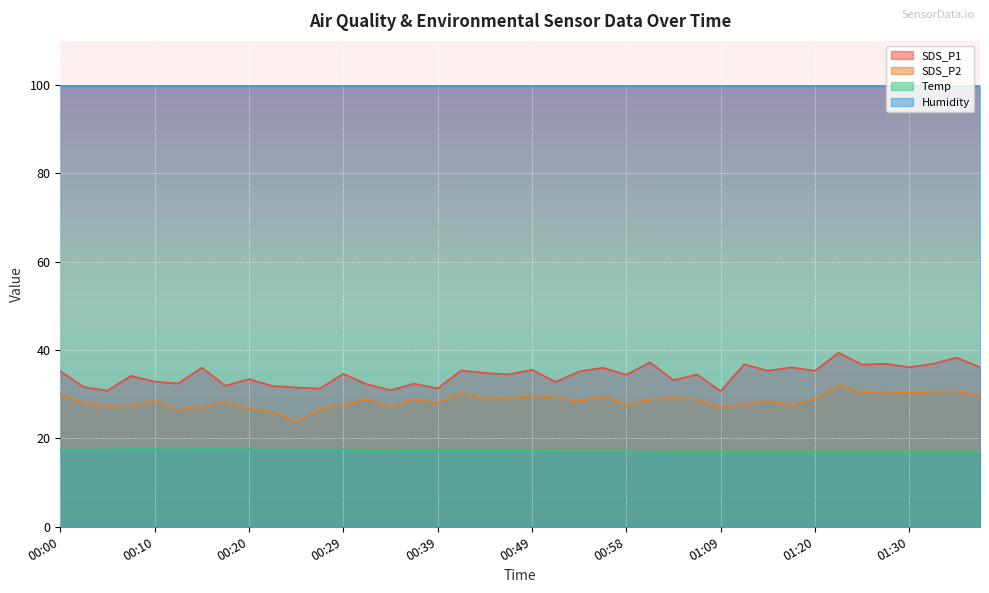

Where is the first local minimum for SDS_P2?

00:05